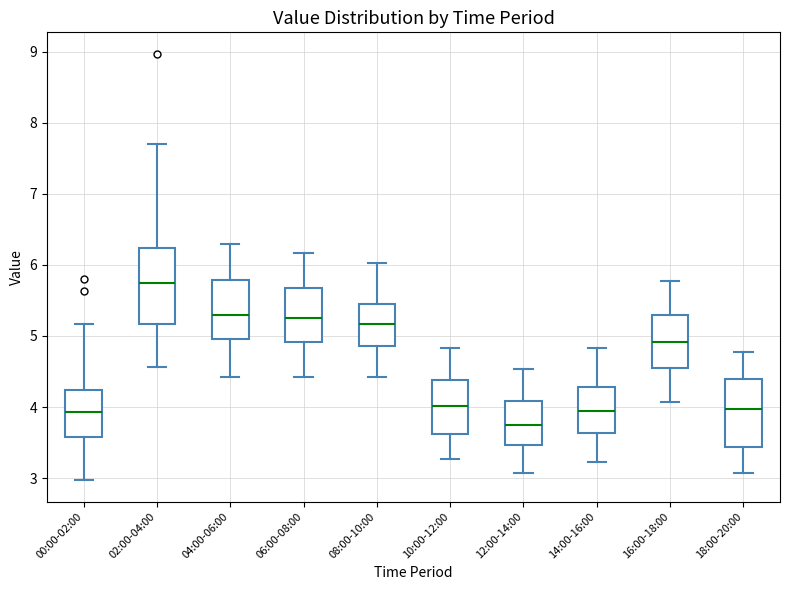

Where does the lower whisker of the box for 10:00-12:00 end on the y-axis? The values are not printed on the chart, so give them approximately, as read against the axis.

3.3